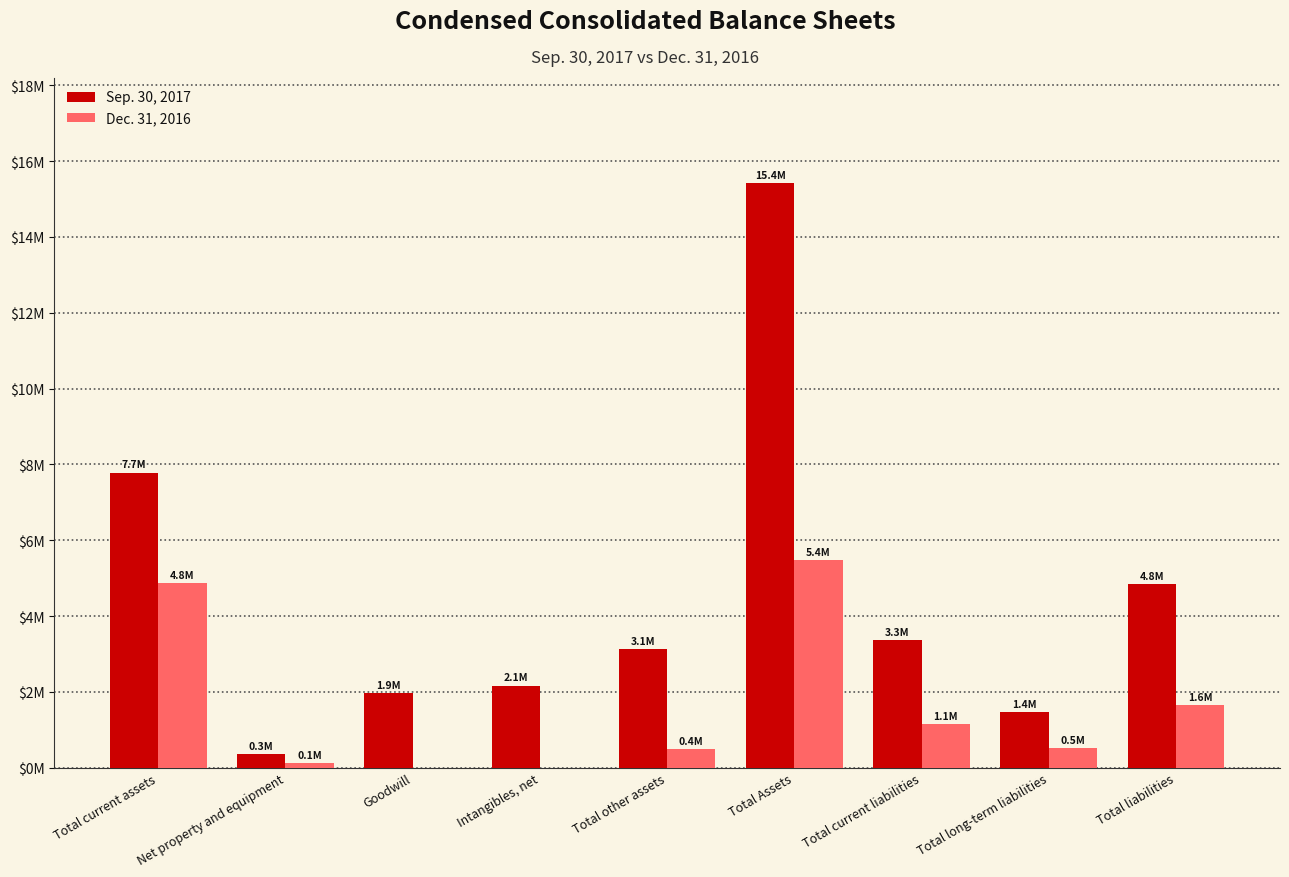

What are all the series names shown in the legend?

Sep. 30, 2017, Dec. 31, 2016